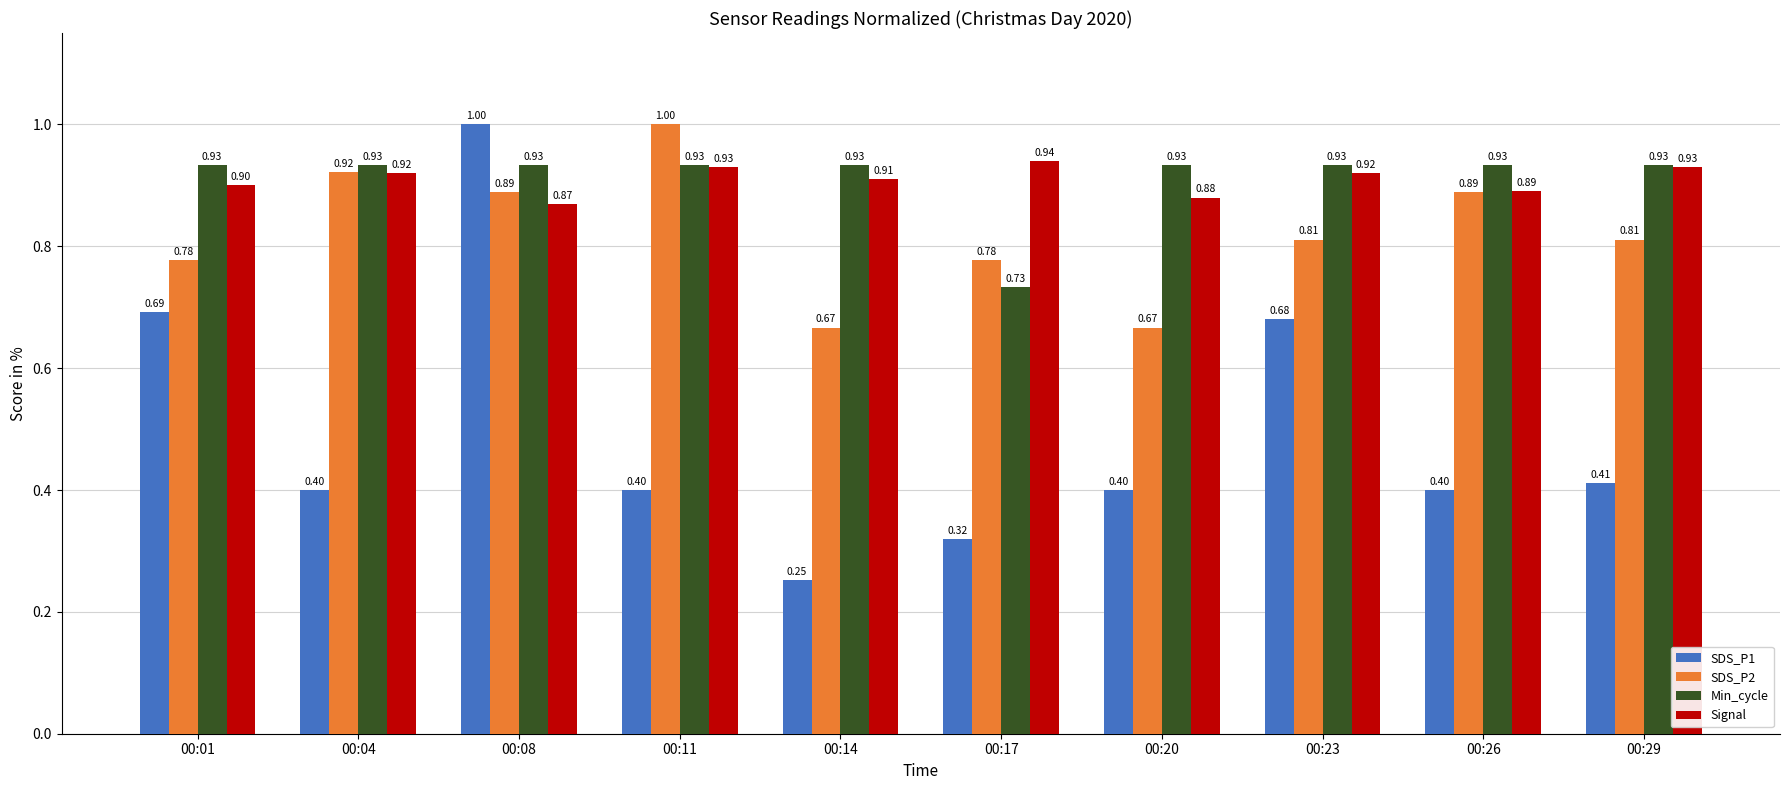

At 00:17, list the series in order from smallest to largest.

SDS_P1, Min_cycle, SDS_P2, Signal